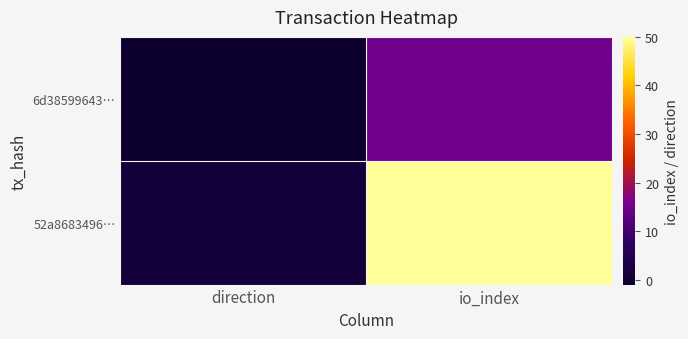

Rank the series at io_index from lowest to highest value.

6d38599643…, 52a8683496…